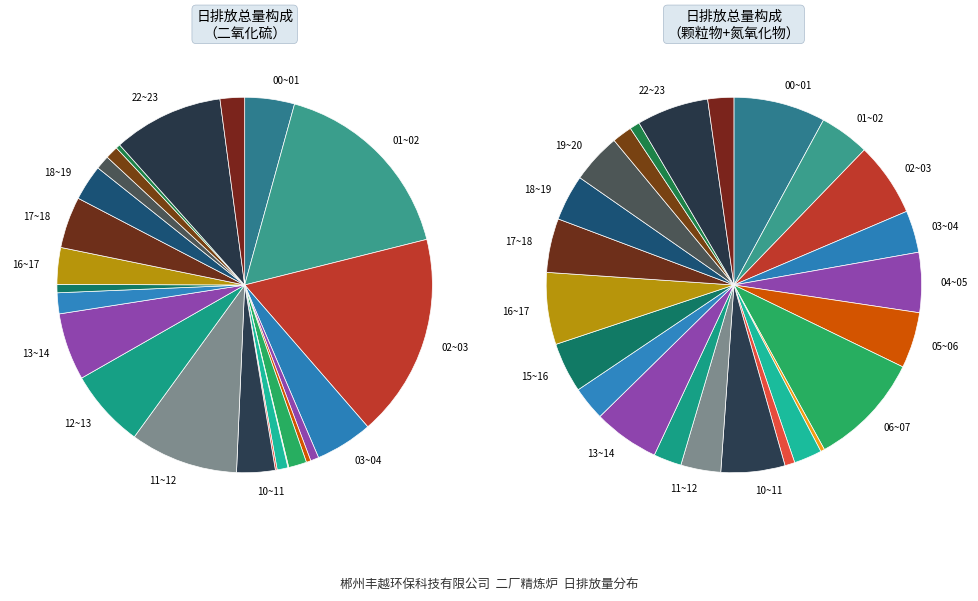

Is there a majority slice in this chart?

No